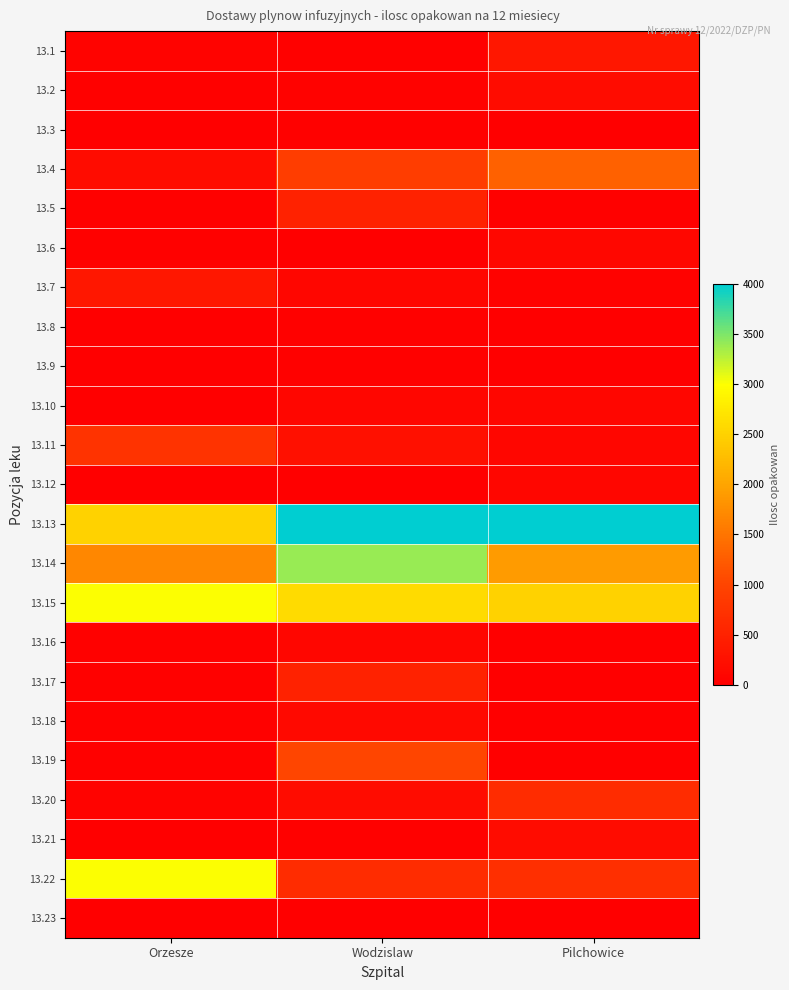

Between Orzesze and Wodzislaw, which is larger?

Orzesze